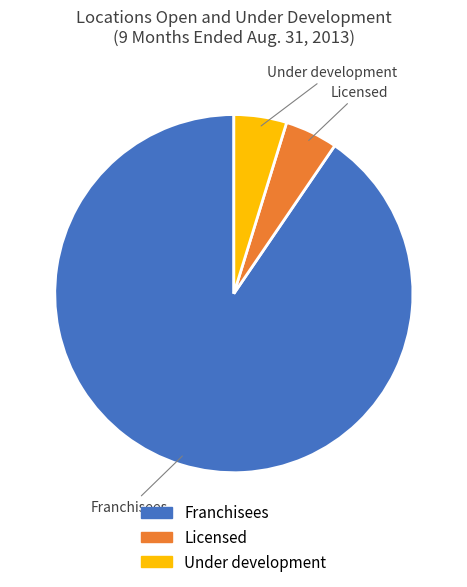

Which category has the biggest portion of the pie?

Franchisees